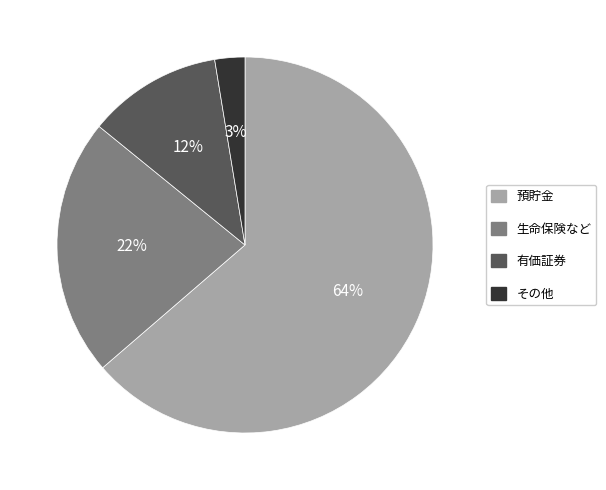

What percentage is the 生命保険など slice, to the nearest percent?

22%